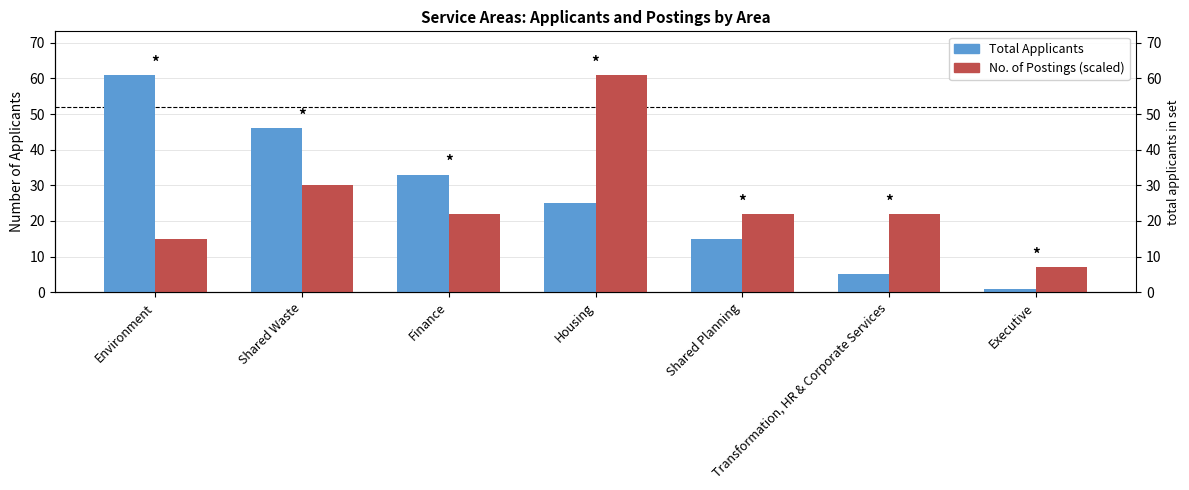

What is the difference between the highest and lowest values at Finance?

11